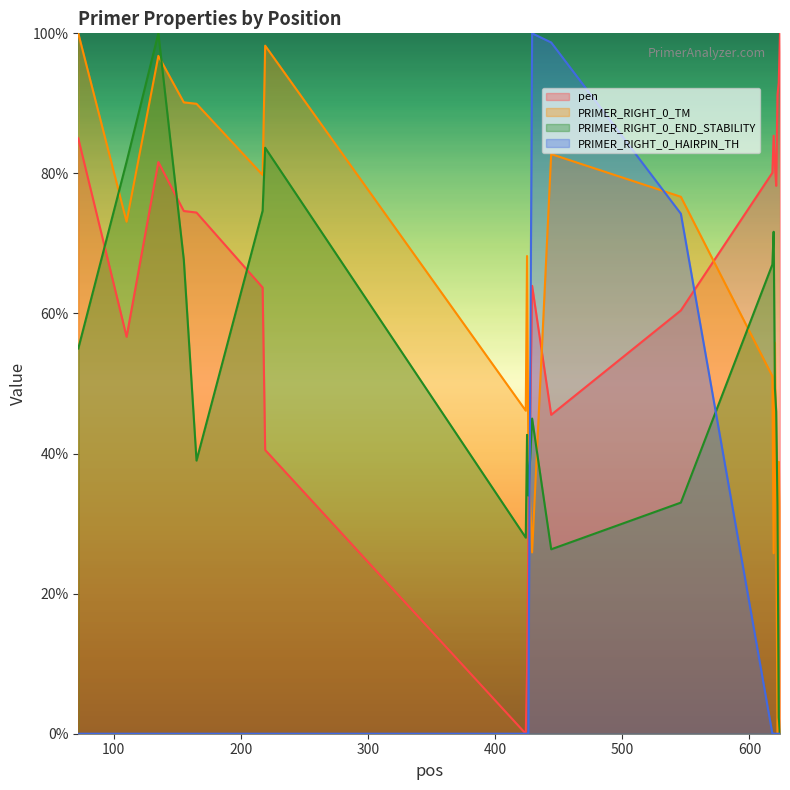

Rank the series by their maximum value, from highest to lowest.

pen, PRIMER_RIGHT_0_TM, PRIMER_RIGHT_0_END_STABILITY, PRIMER_RIGHT_0_HAIRPIN_TH